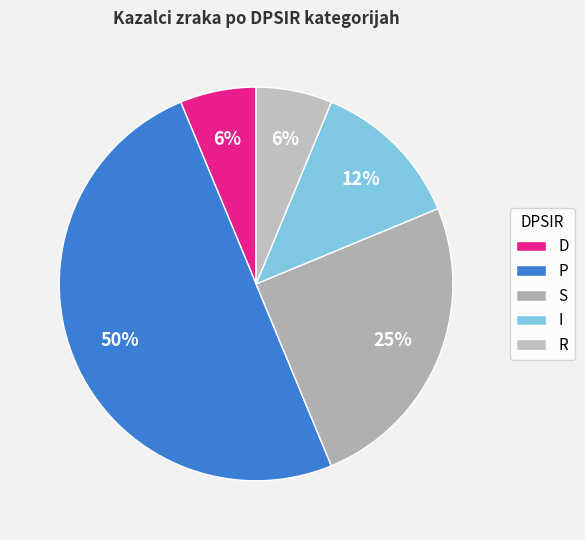

How many segments does this pie chart have?

5